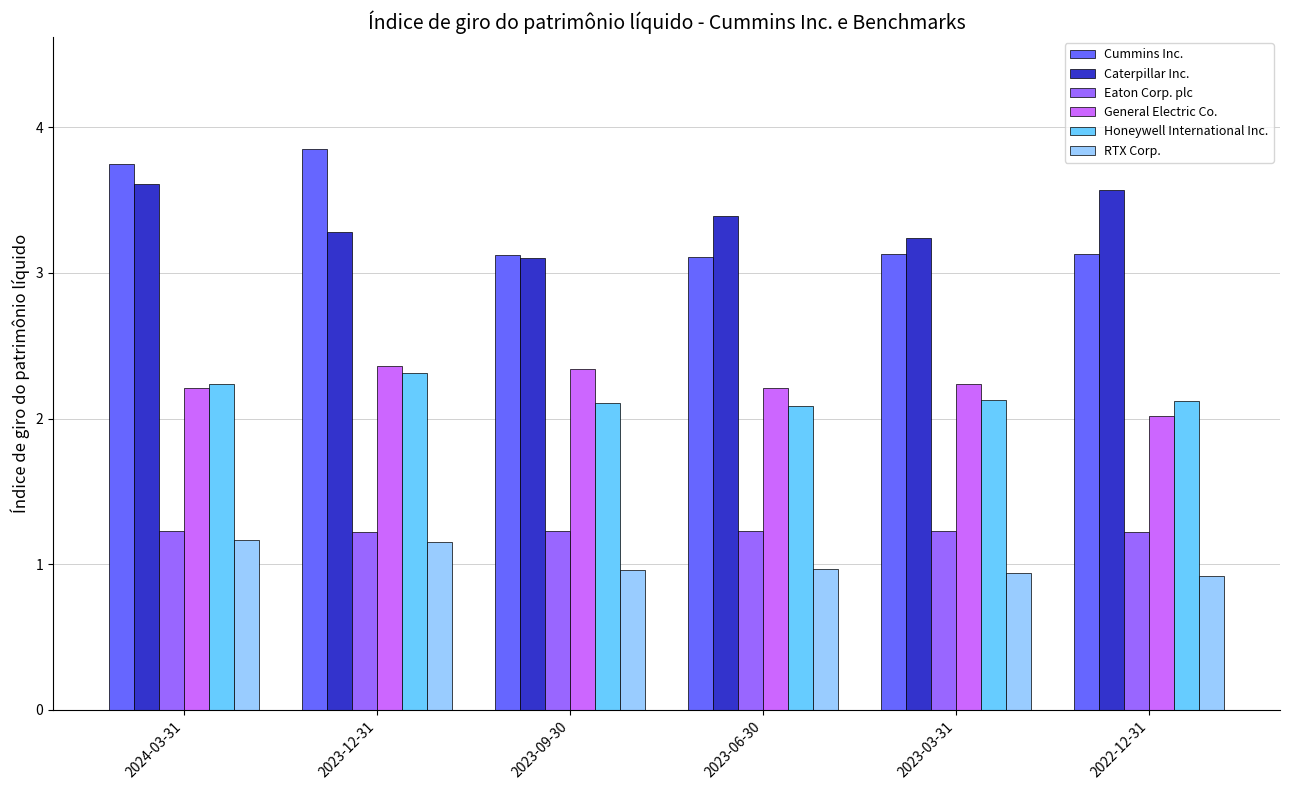

What are all the series names shown in the legend?

Cummins Inc., Caterpillar Inc., Eaton Corp. plc, General Electric Co., Honeywell International Inc., RTX Corp.